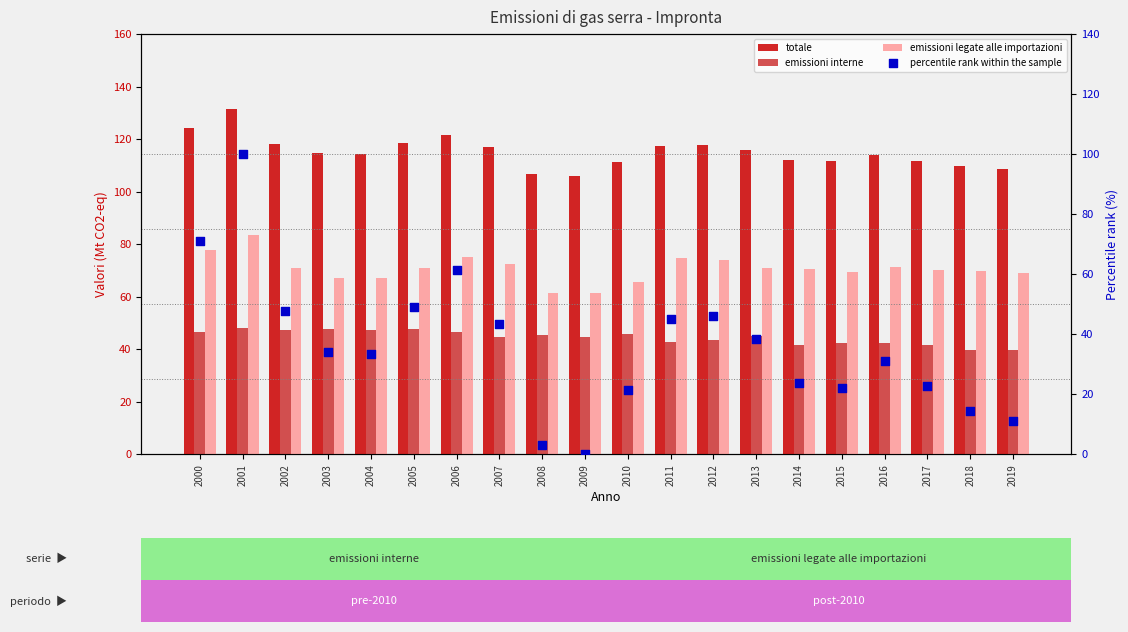

What is the total value across all series at 2018?

233.4